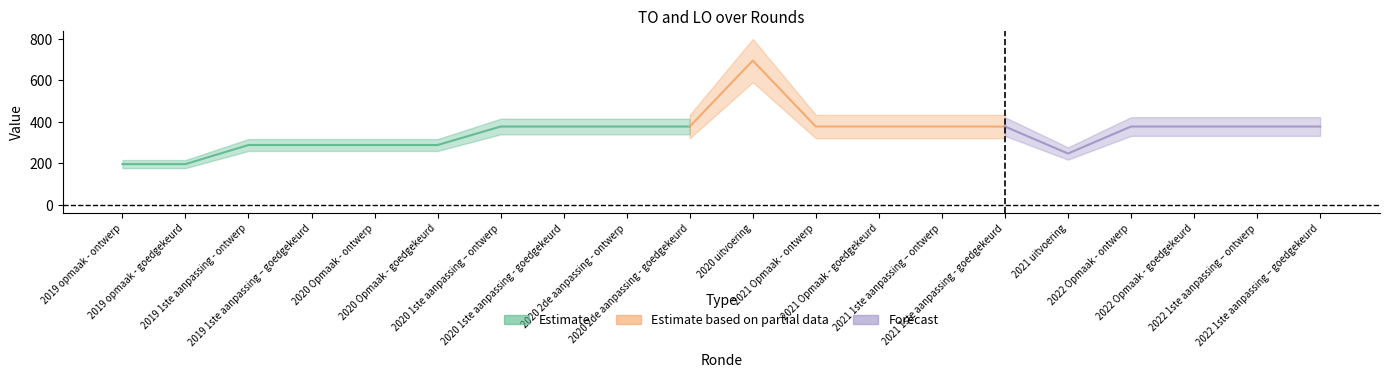

Where is TO nearest to the value 444?

2020 1ste aanpassing – ontwerp